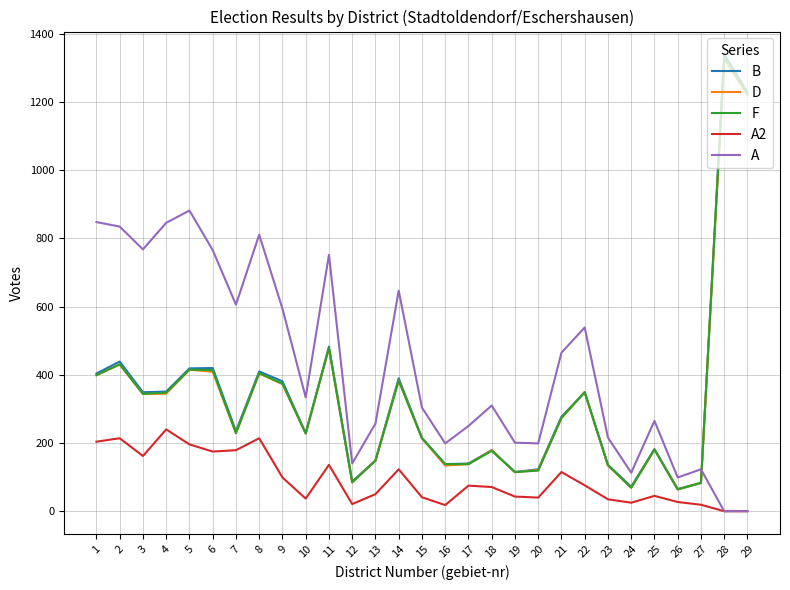

The D series shows 214 at 15. True or false?

True